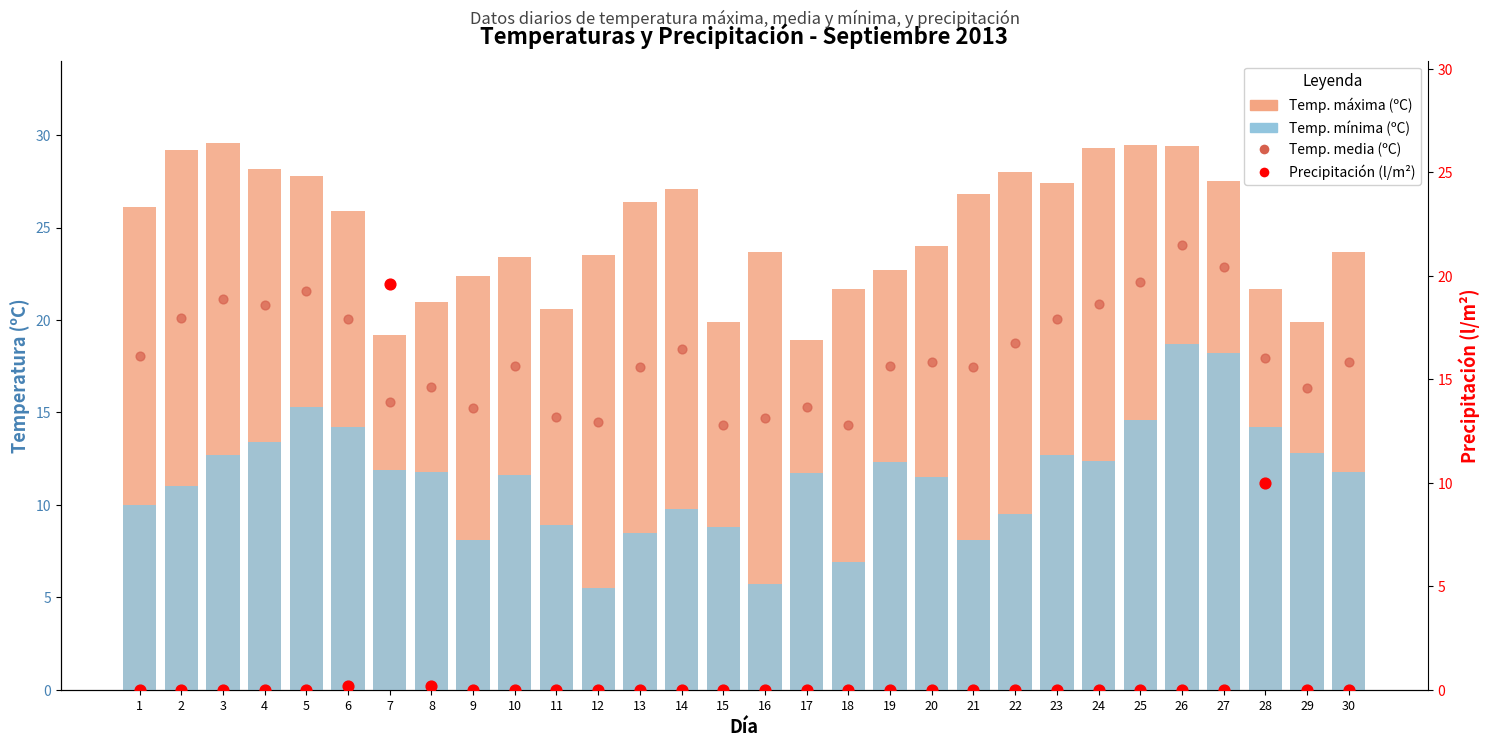

Which series has the widest spread of Y values?

Precipitación (l/m²)